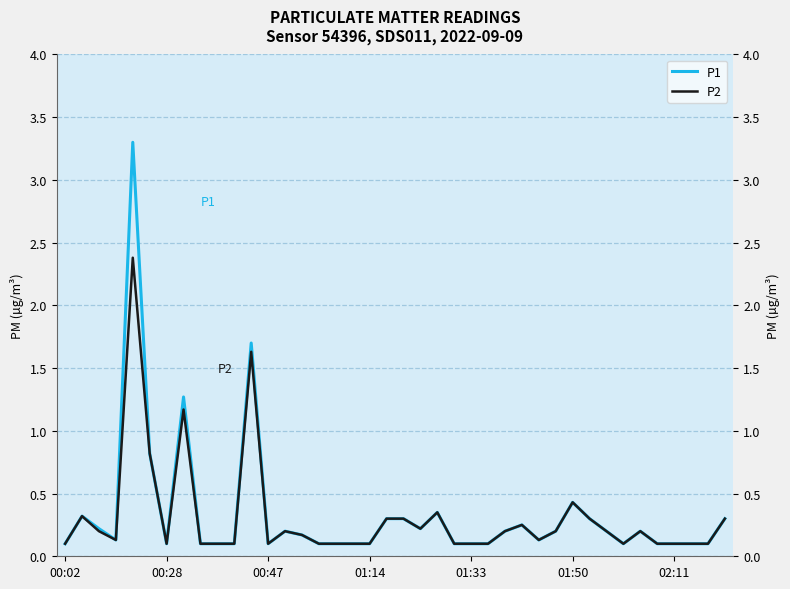

Rank the series by their maximum value, from lowest to highest.

P2, P1